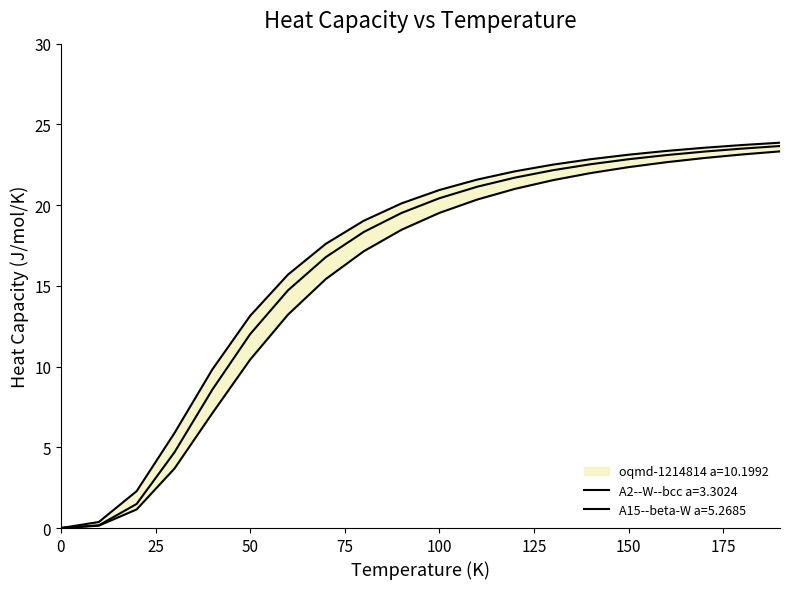

Which series has the widest spread of values?

oqmd-1214814 a=10.1992